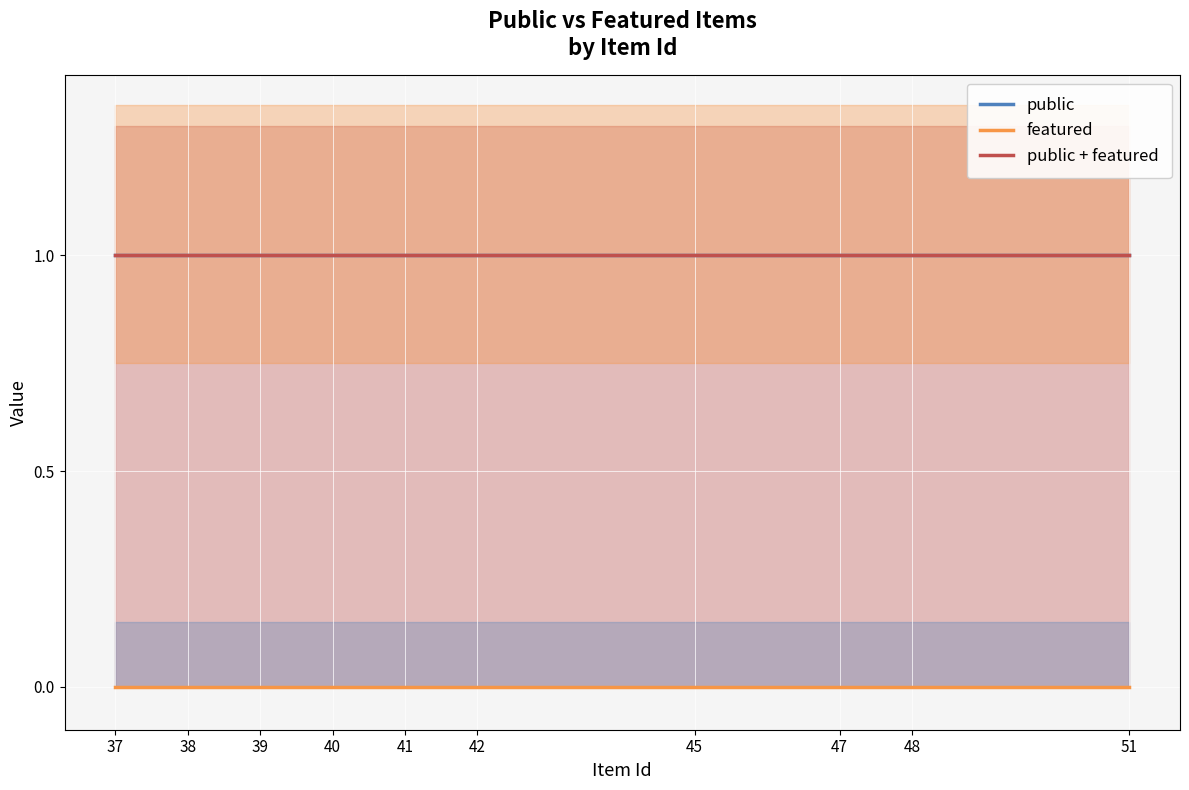

Is the value of public + featured at 48 greater than the value of featured at 38?

Yes